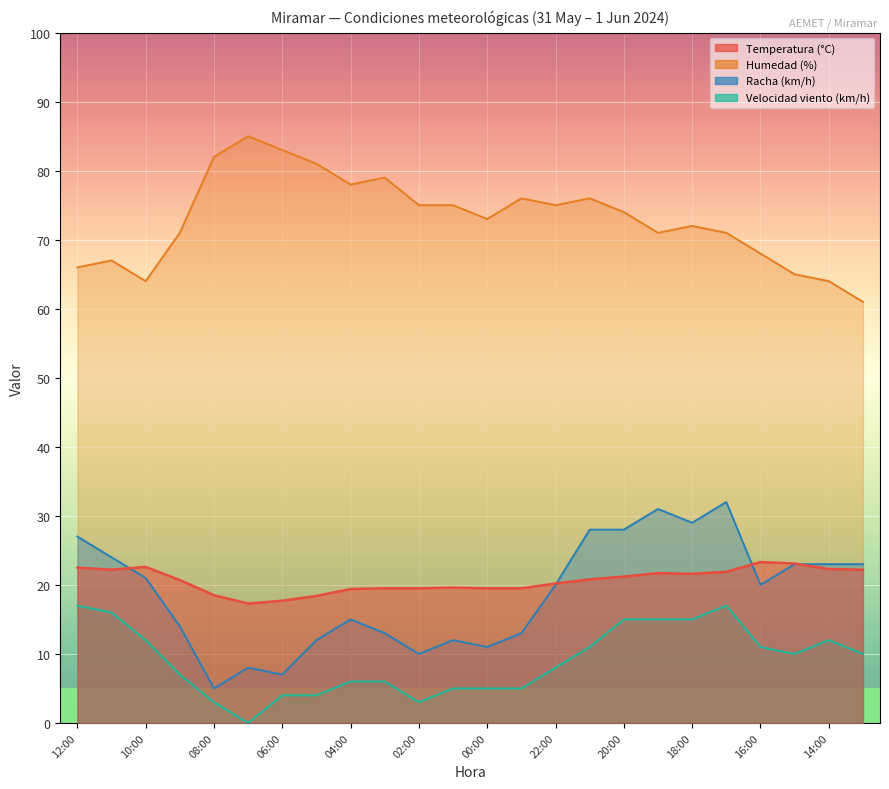

What is the sum of the Temperatura (°C) values at 04:00 and 11:00?

41.6